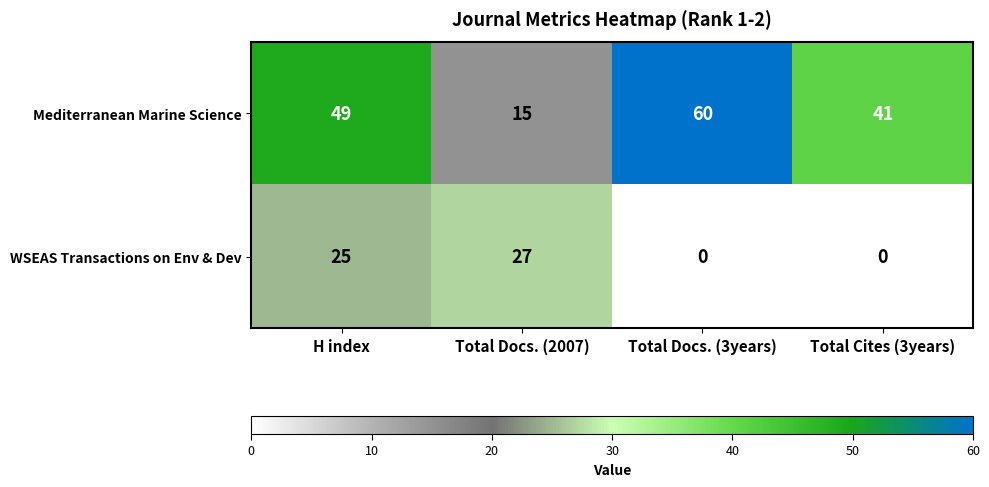

Is it true that WSEAS Transactions on Env & Dev equals 27 at Total Docs. (2007)?

True